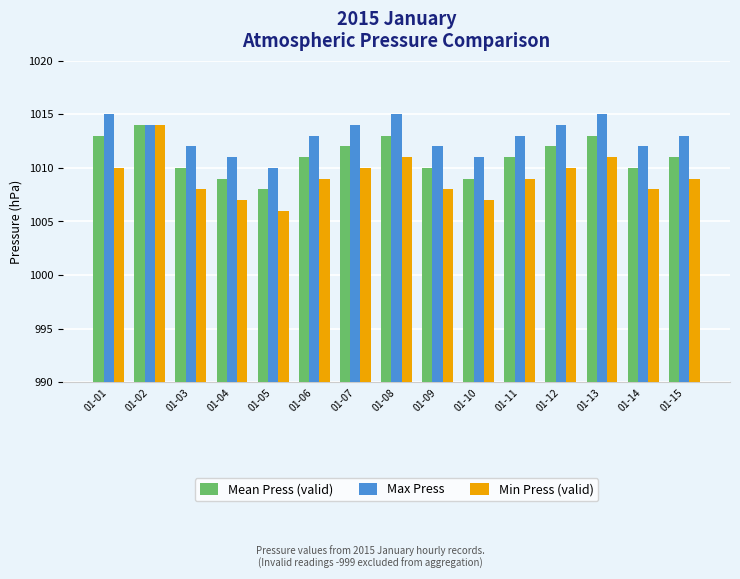

What is the smallest value displayed?

1006